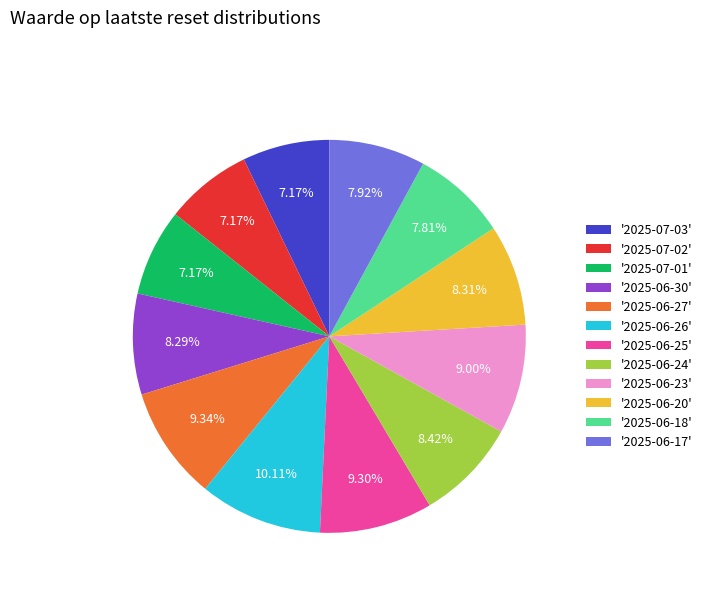

How many slices are in this pie chart?

12